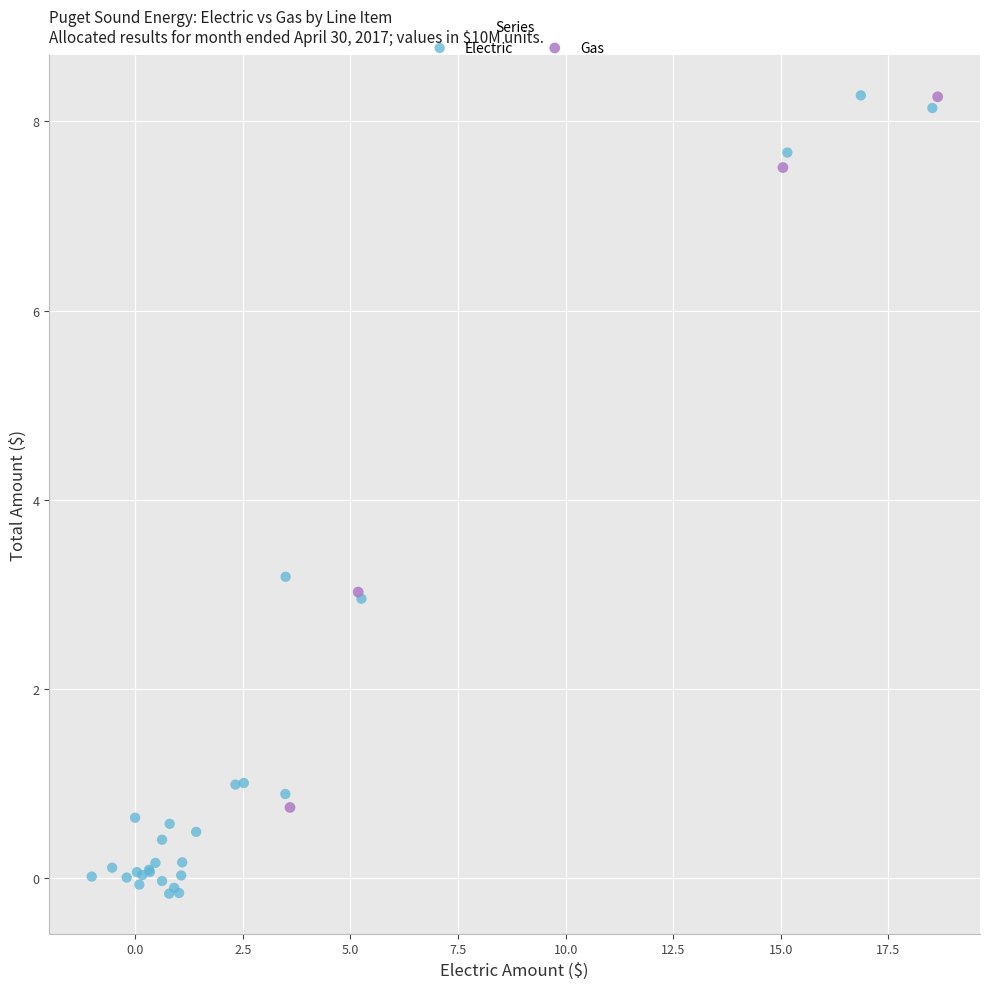

Which series has the largest Y range (max minus min)?

Electric